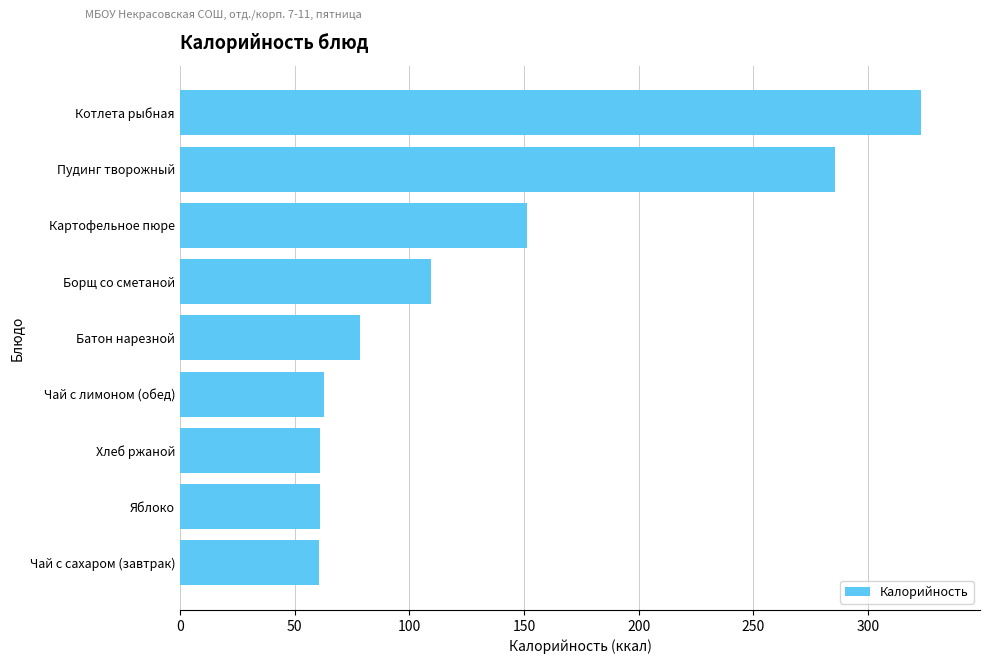

Where is the data nearest to the value 191?

Картофельное пюре